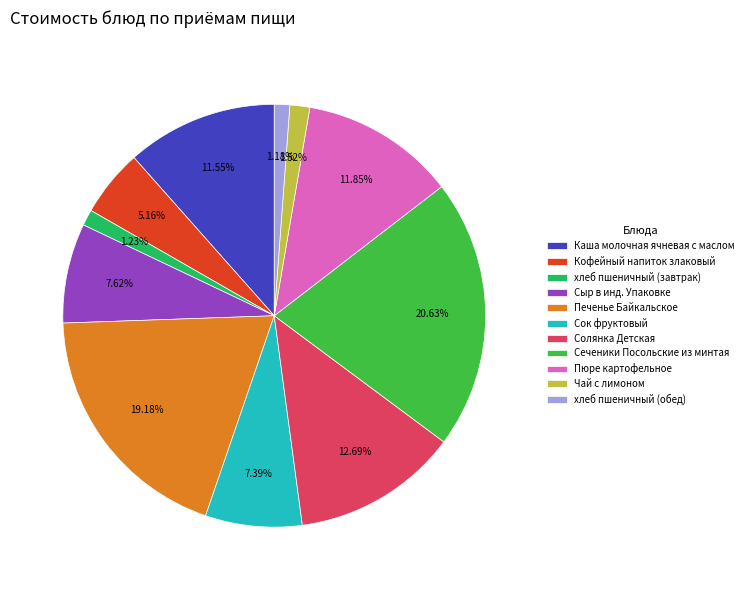

Combined, do Кофейный напиток злаковый and хлеб пшеничный (завтрак) account for over 50%?

No